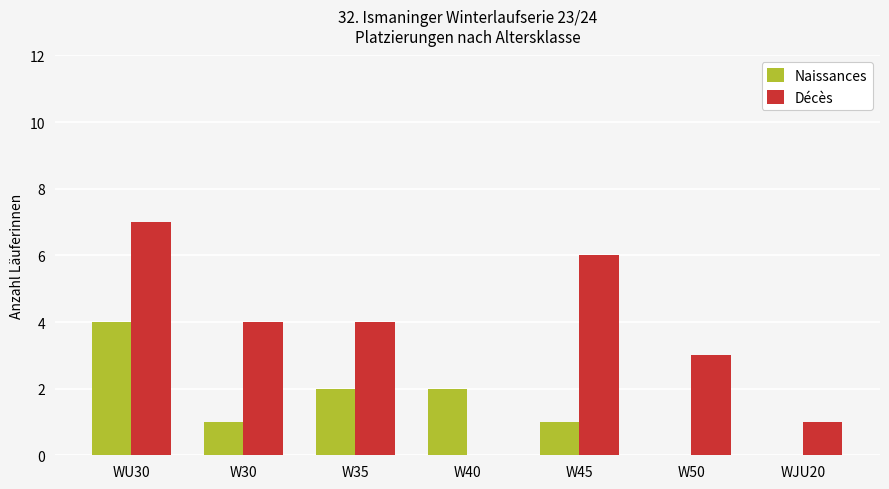

How many distinct data groups are displayed?

2